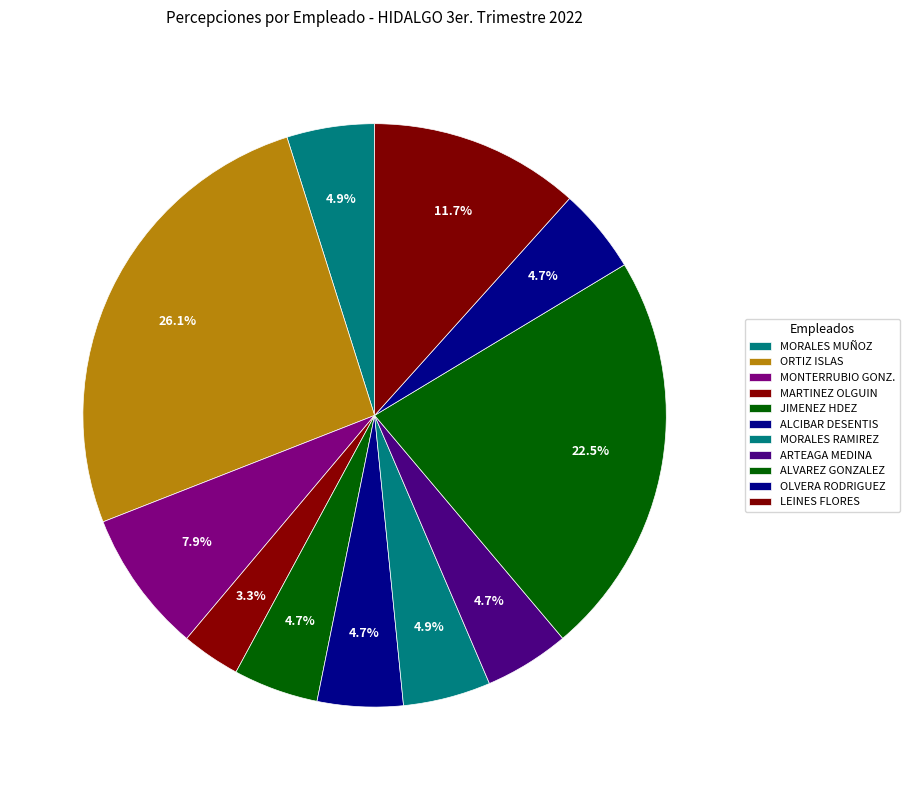

Count the number of slices in the pie.

11